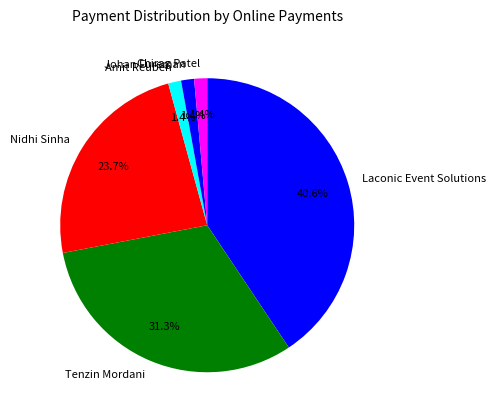

The Nidhi Sinha slice represents 24% of the pie. True or false?

True